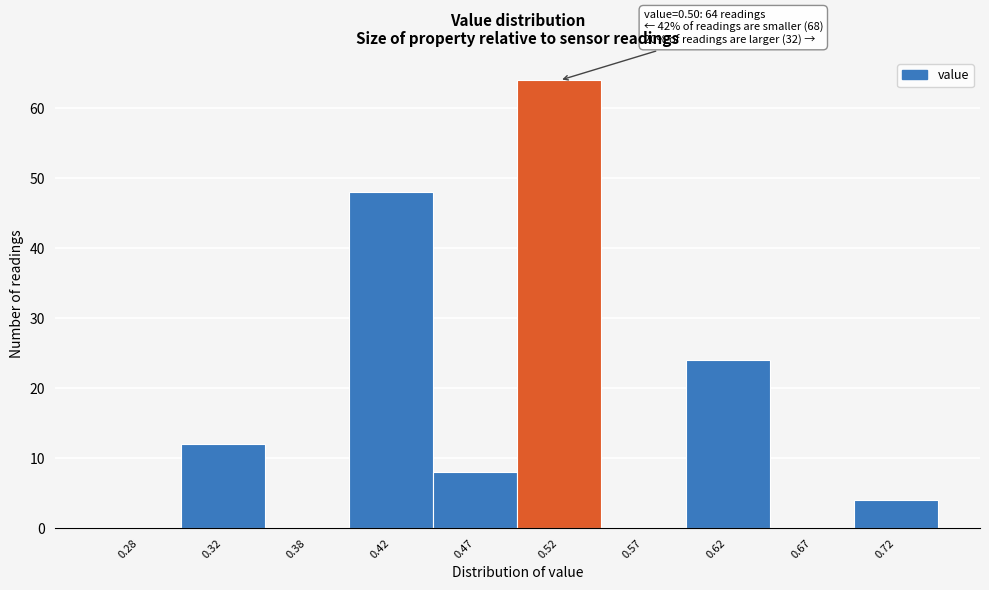

Which range on the x-axis has the tallest bar?

0.50 to 0.55